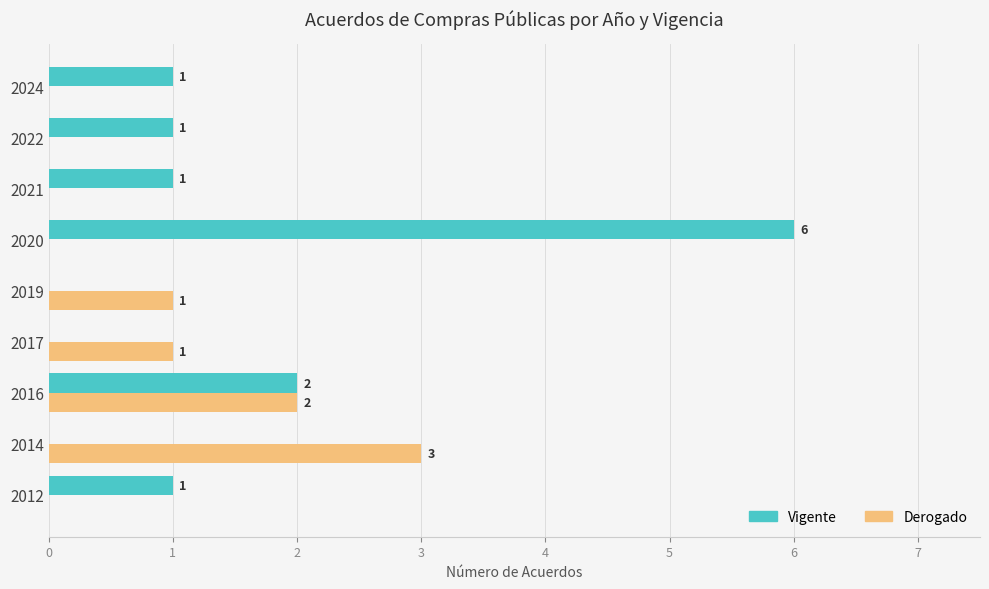

At which category does the chart reach its peak across all series?

2020